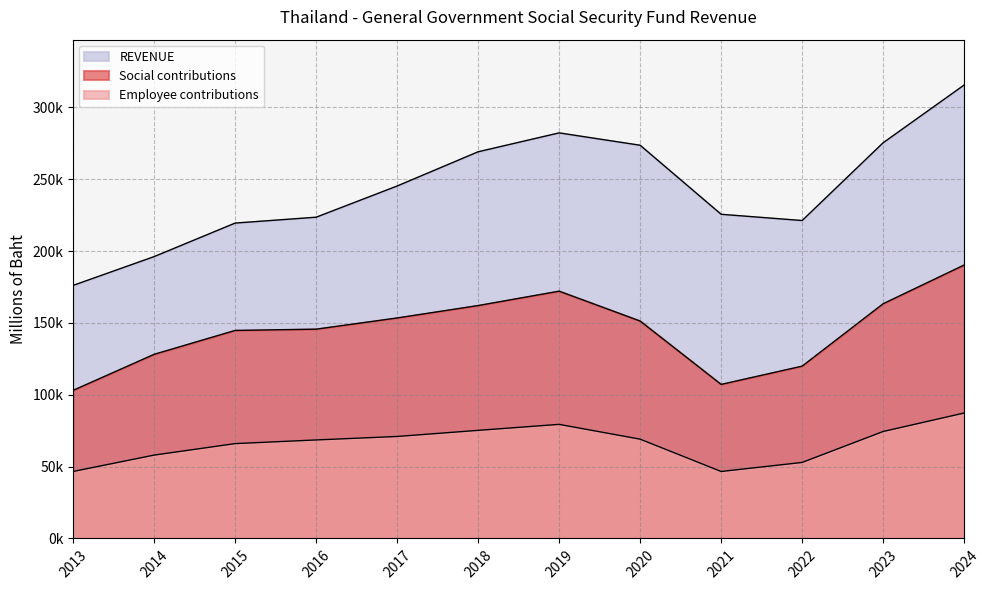

Where is the first local minimum for REVENUE?

2022